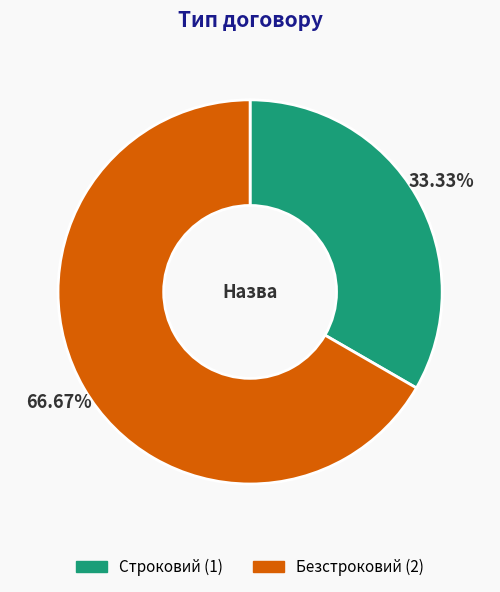

Does Строковий account for over 50% of the chart?

No